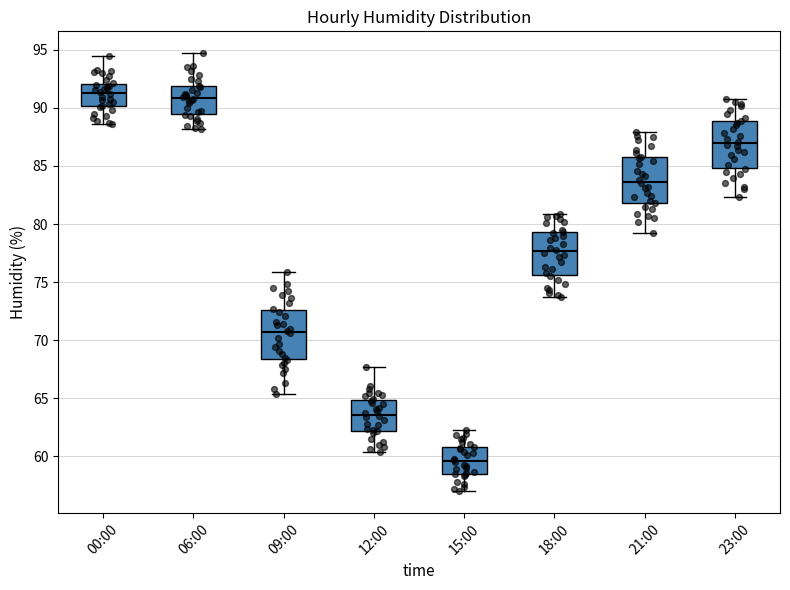

Reading left to right, read every box against the y-axis: the position of its median line, the range the box covers, and the ends of its whiskers. The values are not printed on the chart, so give them approximately, as read against the axis.

00:00: median 91.5, box 90.0 to 92.0, whiskers 88.5 to 94.5
06:00: median 91.0, box 89.5 to 92.0, whiskers 88.0 to 94.5
09:00: median 70.5, box 68.5 to 72.5, whiskers 65.5 to 76.0
12:00: median 63.5, box 62.0 to 65.0, whiskers 60.5 to 67.5
15:00: median 59.5, box 58.5 to 61.0, whiskers 57.0 to 62.5
18:00: median 77.5, box 75.5 to 79.5, whiskers 73.5 to 81.0
21:00: median 83.5, box 82.0 to 86.0, whiskers 79.0 to 88.0
23:00: median 87.0, box 85.0 to 89.0, whiskers 82.5 to 91.0